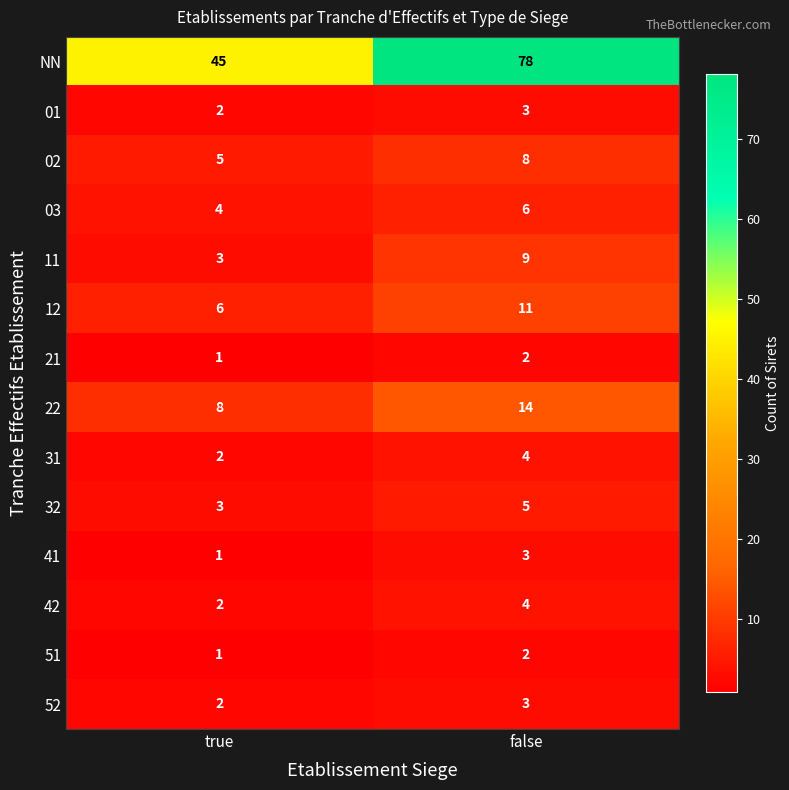

What is the total value across all series at true?

85